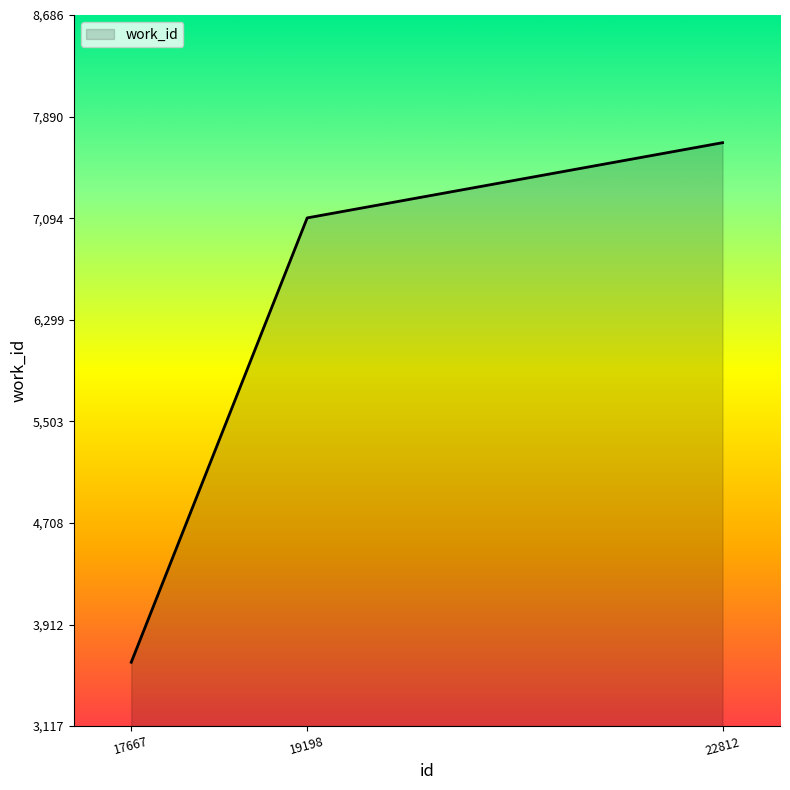

List the labels in order of value, largest first.

22812, 19198, 17667